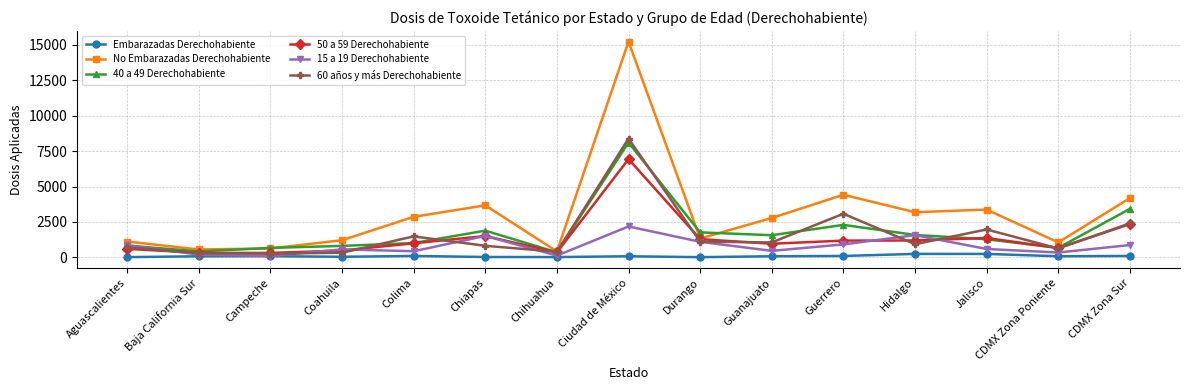

What value does the No Embarazadas Derechohabiente series have at CDMX Zona Sur, to the nearest 50?

4200